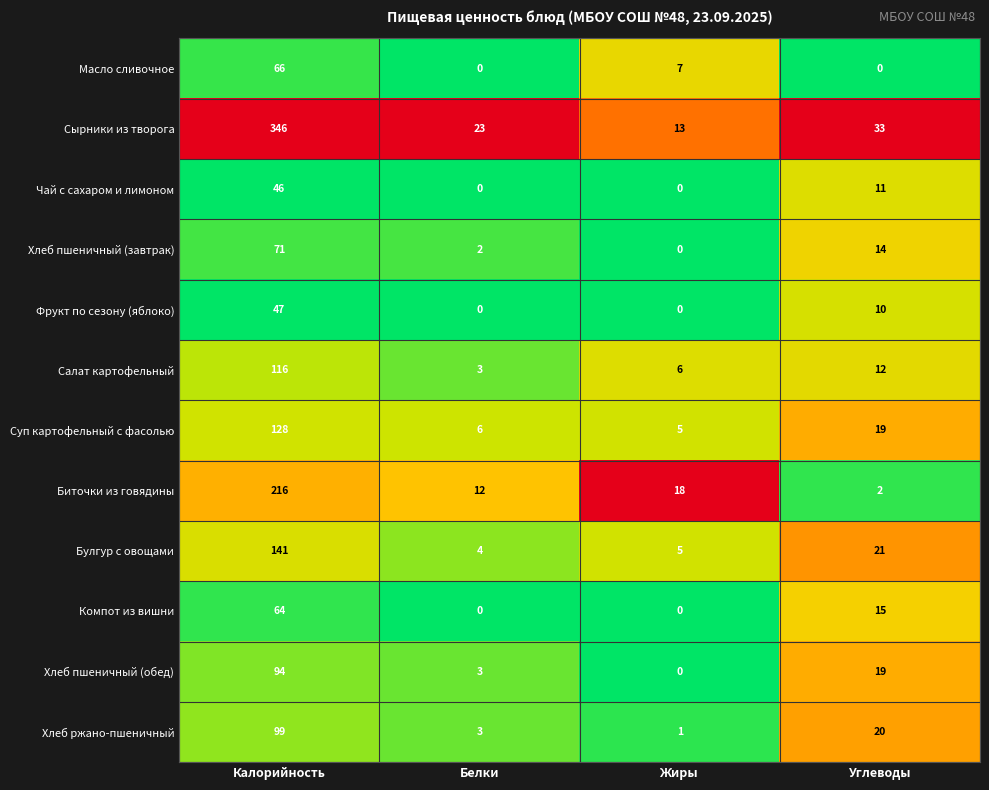

How many data points in Сырники из творога are less than 33?

2